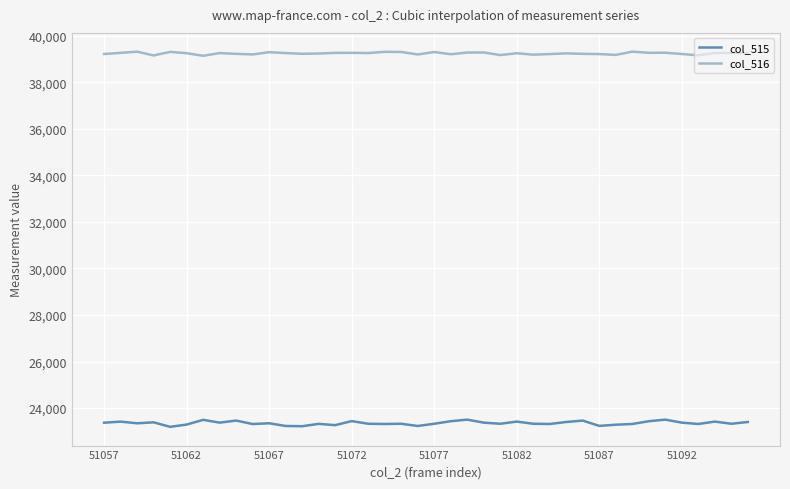

In col_515, how many points are lower than both neighbors (excluding endpoints)?

13